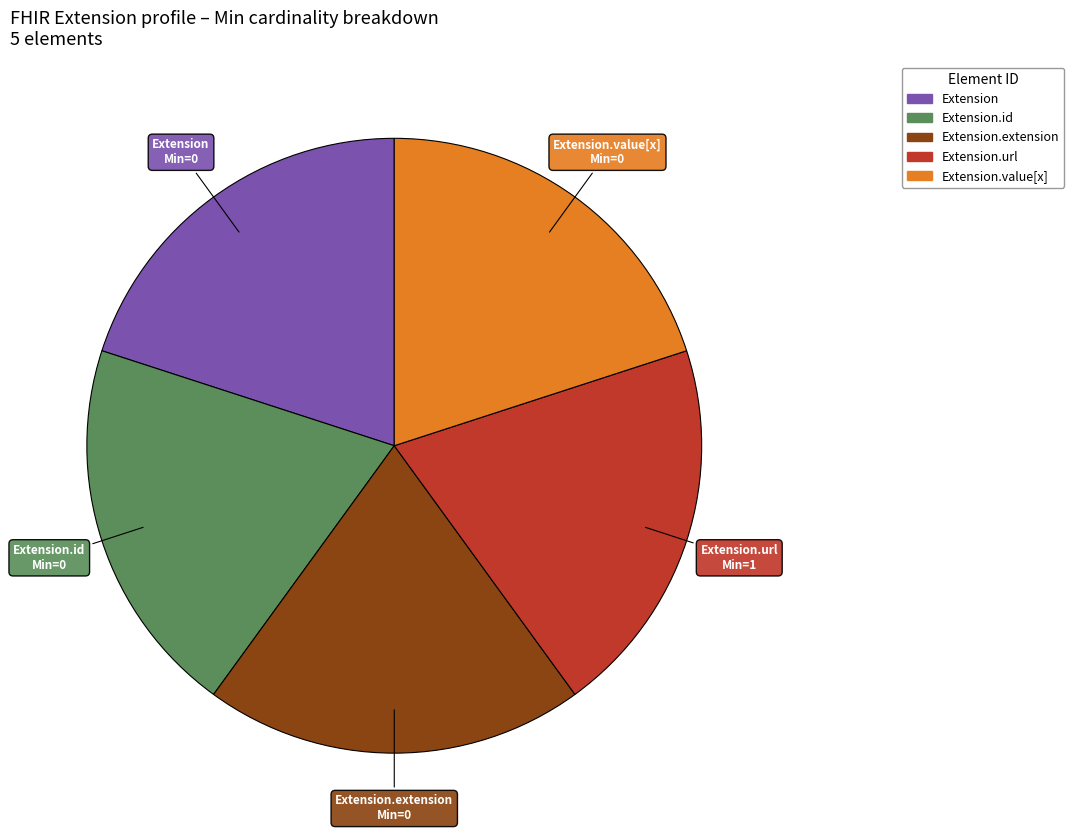

Count the number of slices in the pie.

5